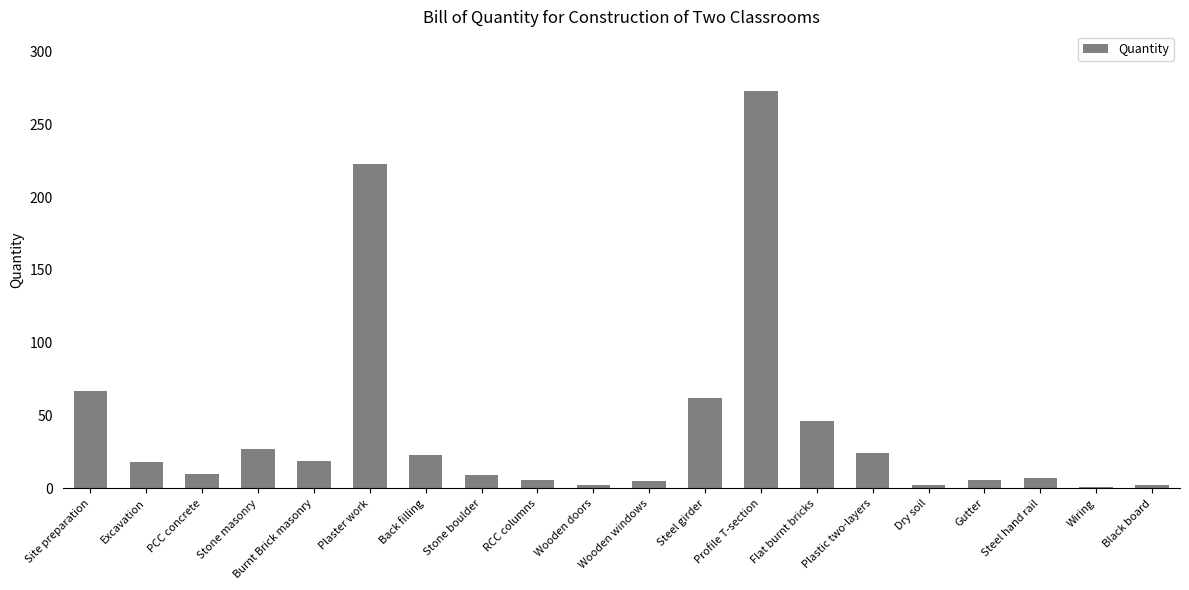

At which label does the data first exceed 17?

Site preparation